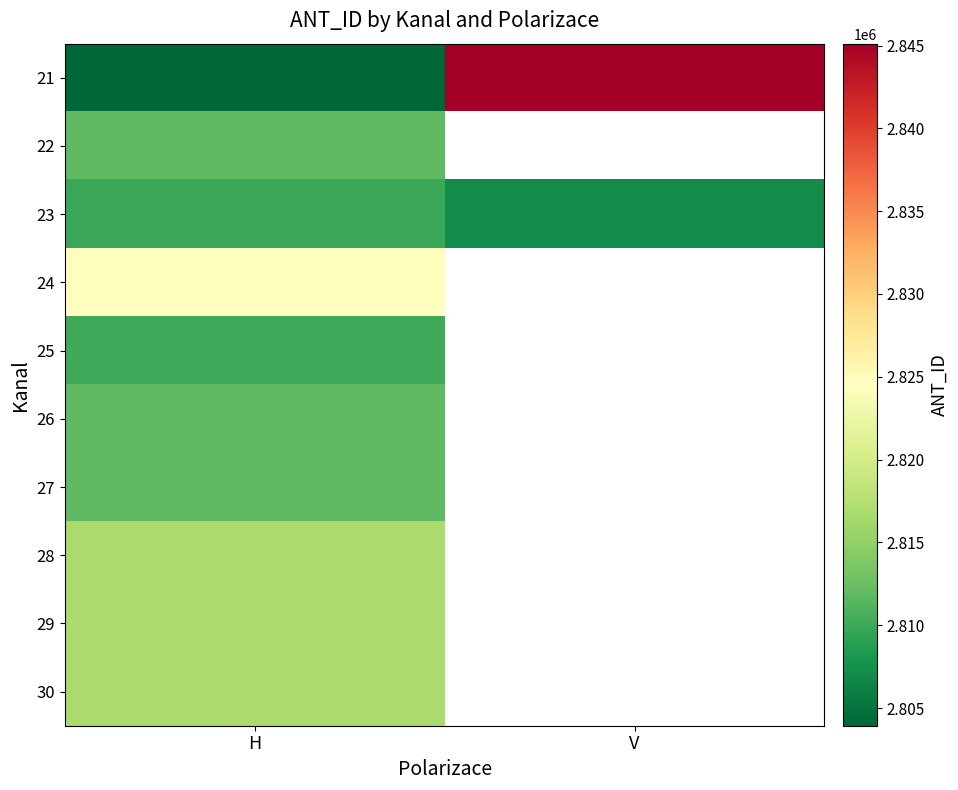

The value of 26 at H is 628252.3. True or false?

False